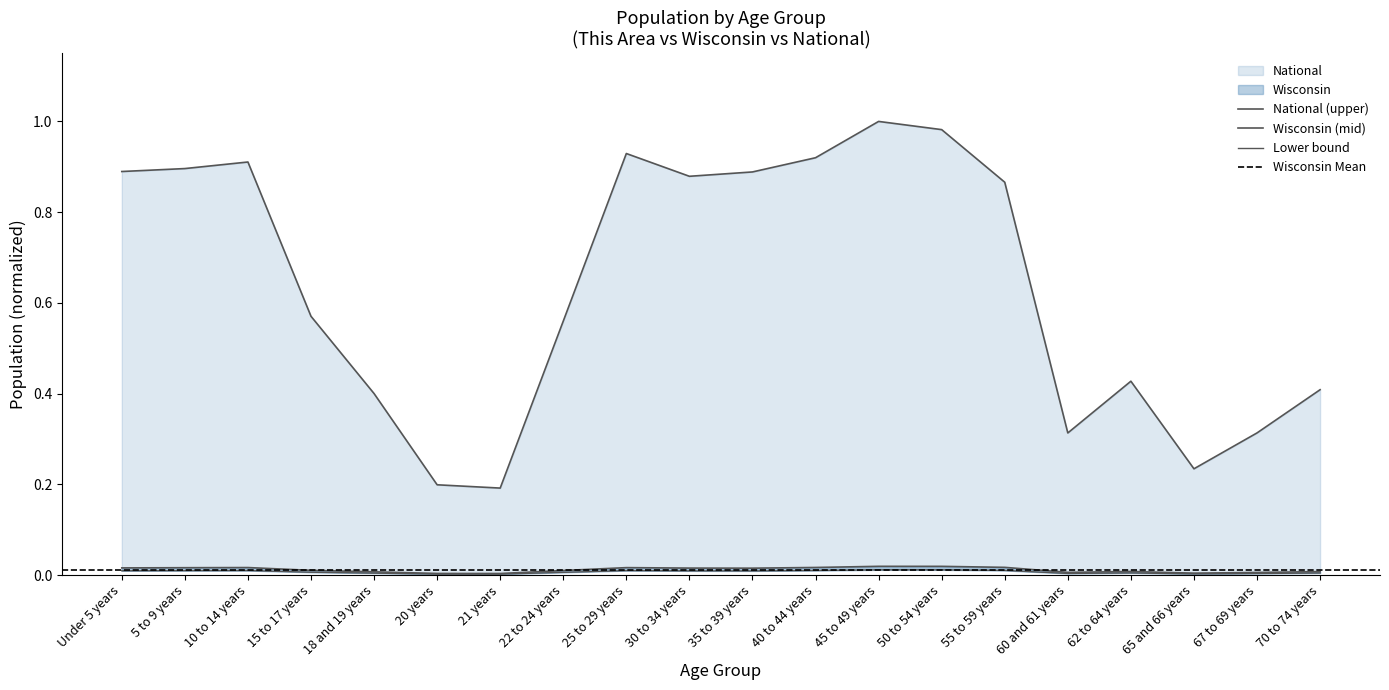

The value of Wisconsin at 65 and 66 years is 0.0. True or false?

True